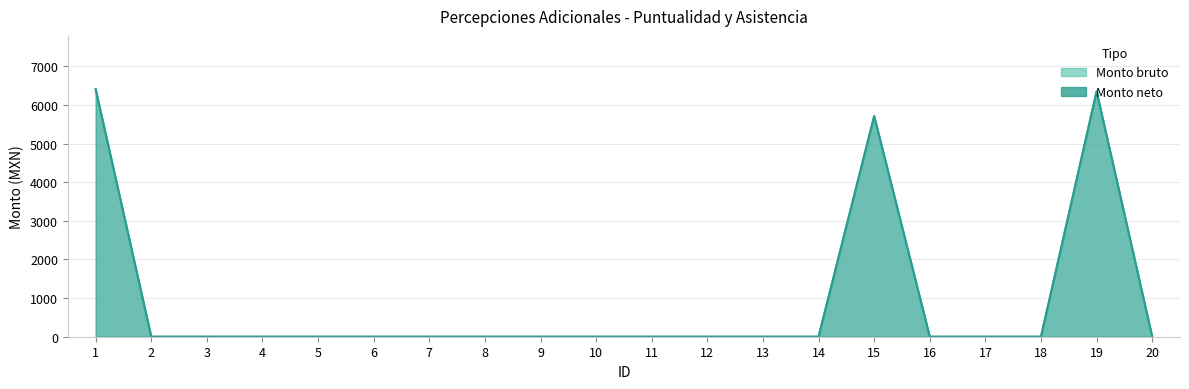

At which label does Monto neto reach its peak?

1